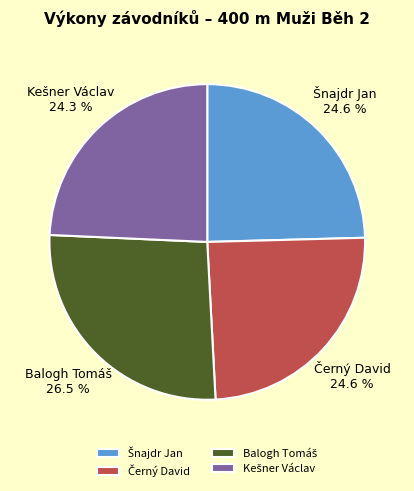

Count the number of slices in the pie.

4